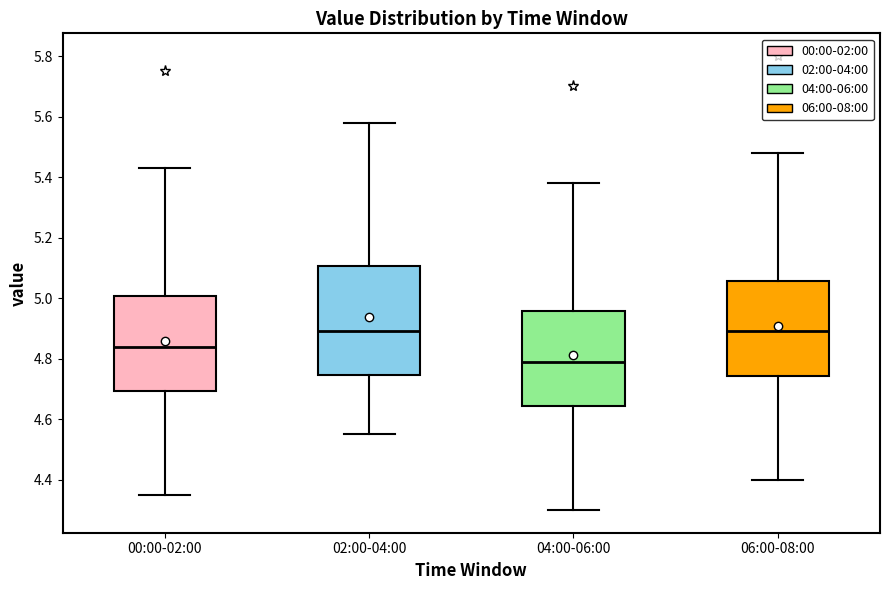

Reading left to right, read every box against the y-axis: the position of its median line, the range the box covers, and the ends of its whiskers. The values are not printed on the chart, so give them approximately, as read against the axis.

00:00-02:00: median 4.84, box 4.70 to 5.00, whiskers 4.36 to 5.44
02:00-04:00: median 4.90, box 4.74 to 5.10, whiskers 4.56 to 5.58
04:00-06:00: median 4.80, box 4.64 to 4.96, whiskers 4.30 to 5.38
06:00-08:00: median 4.90, box 4.74 to 5.06, whiskers 4.40 to 5.48